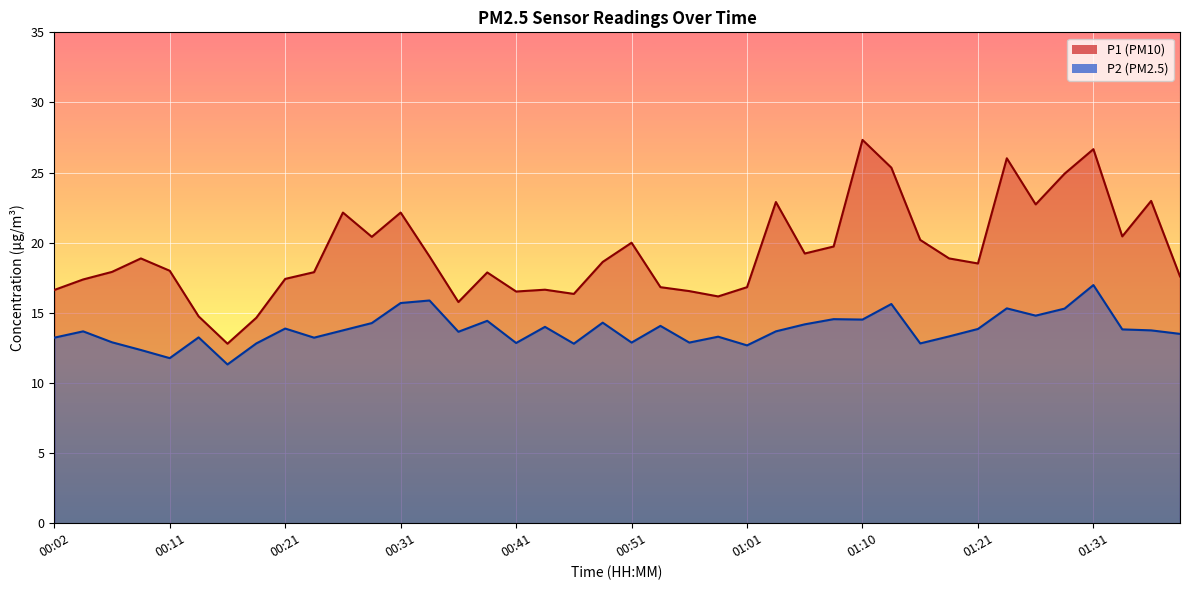

Which series changed the most between 00:02 and 01:18?

P1